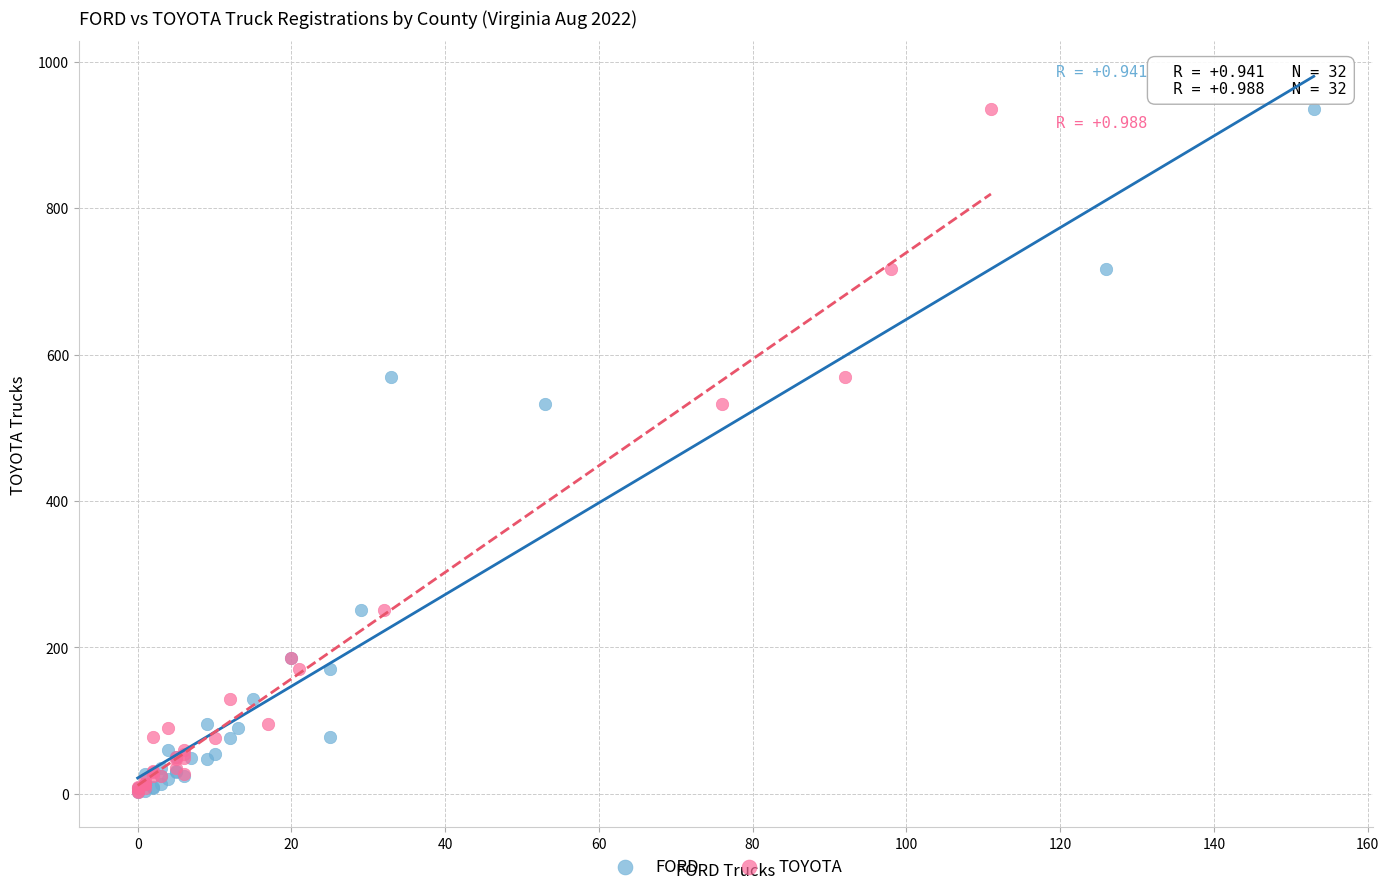

What are all the series names shown in the legend?

FORD, TOYOTA